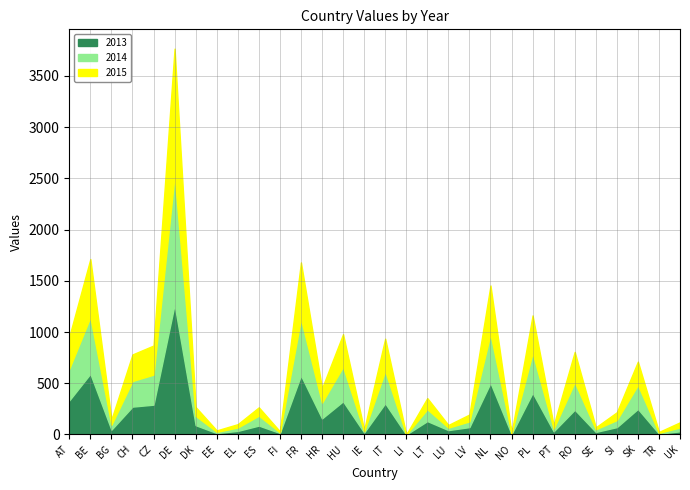

How many data points in 2015 are less than 86?

15